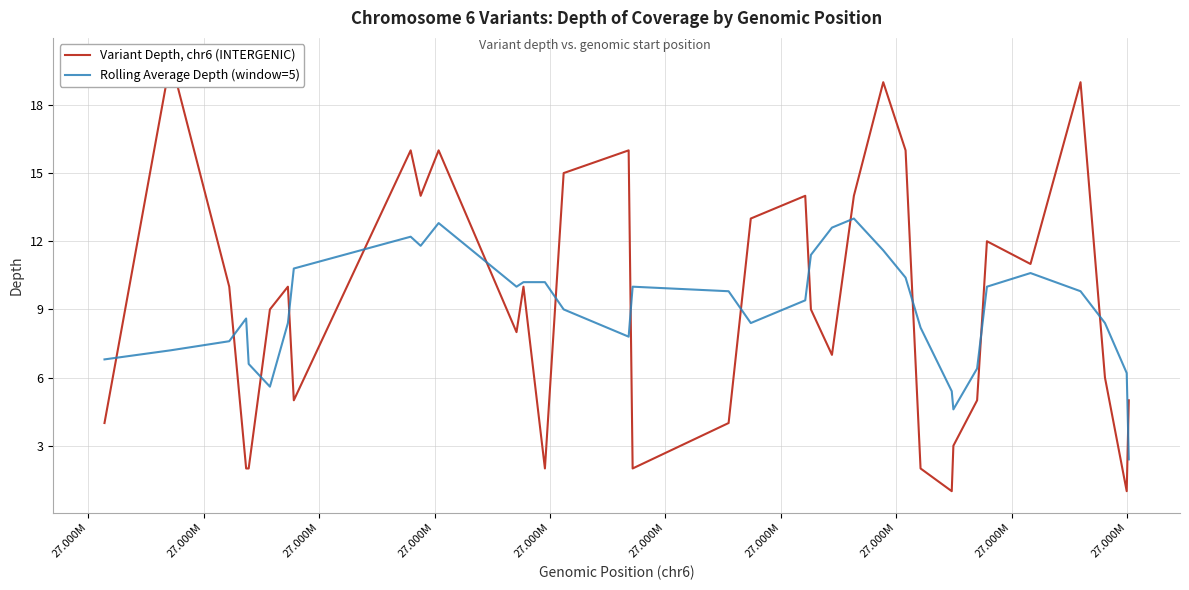

How many interior local valleys does the Rolling Average Depth (window=5) series have?

6